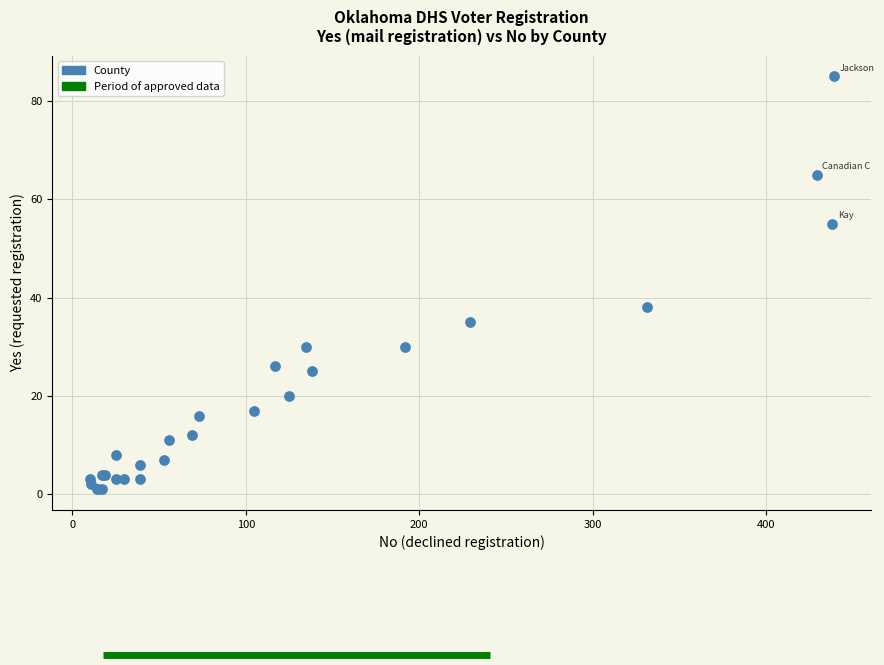

What Y value in the scatter plot is closest to 43?

38